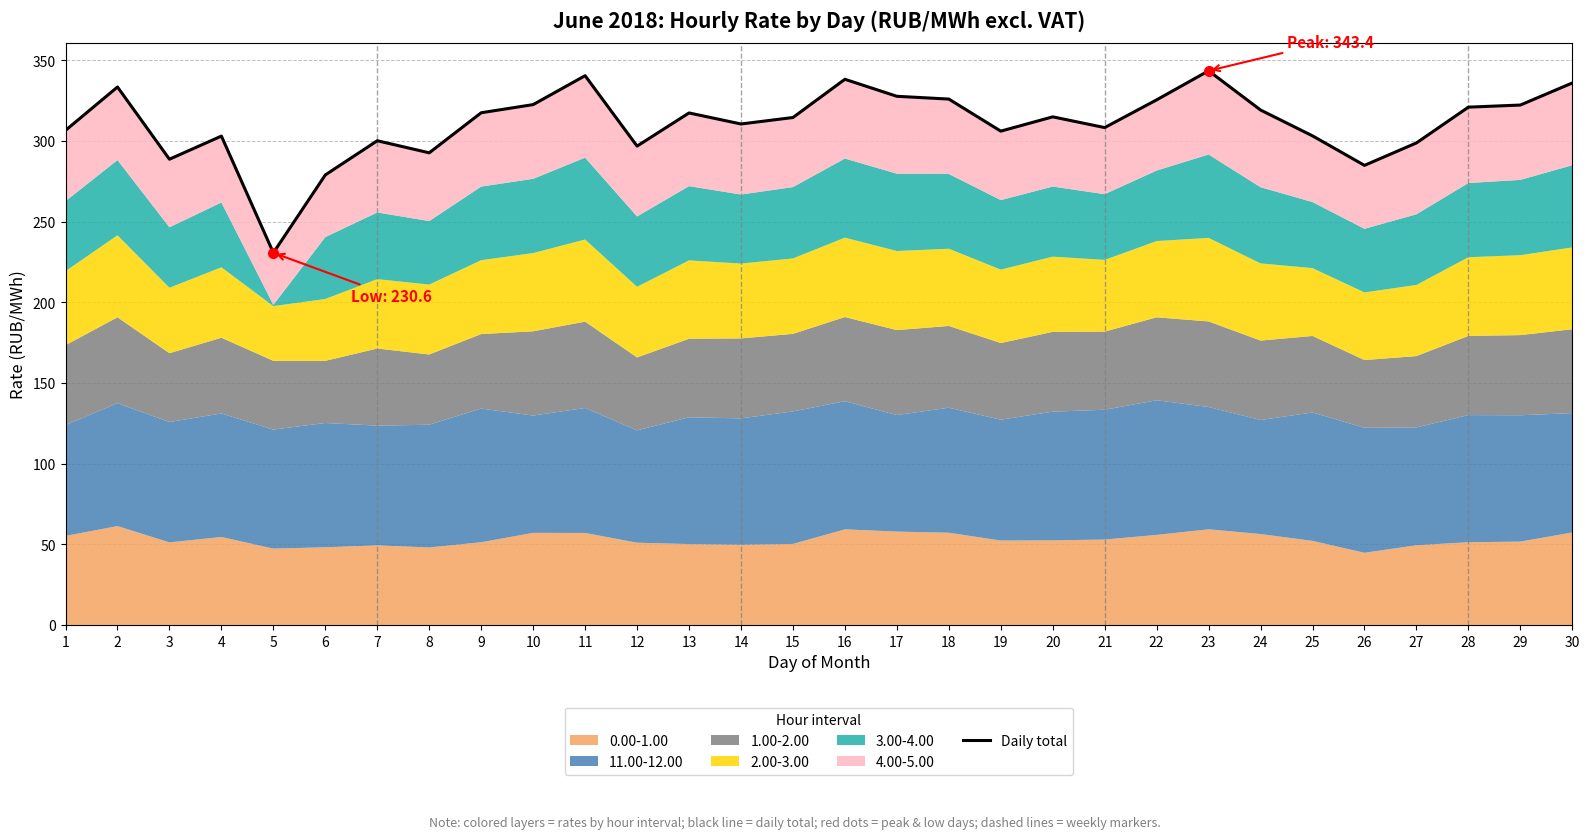

True or false: the data shows 343.4 at 23.

True